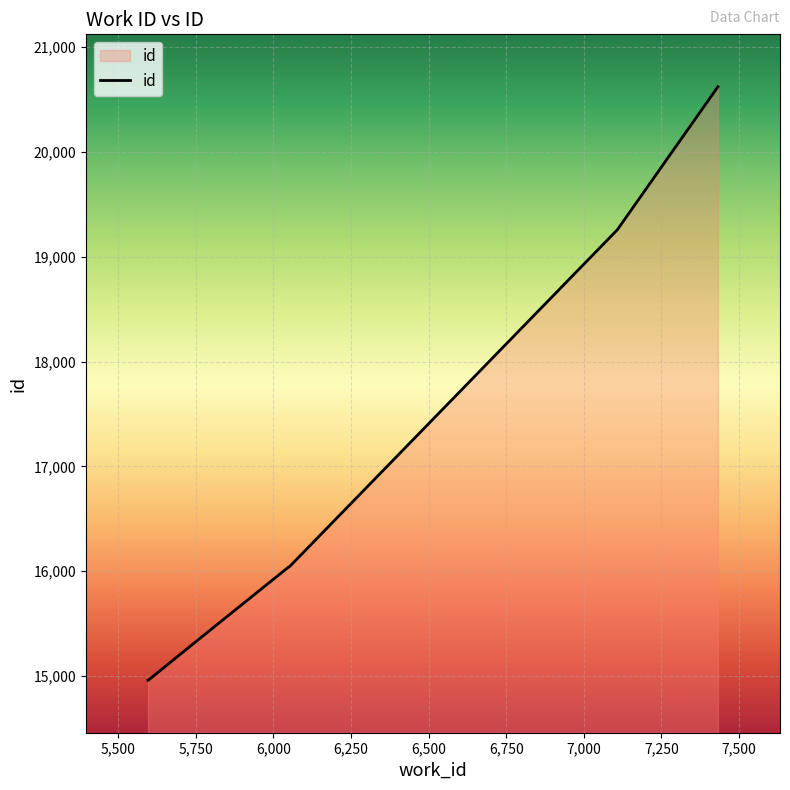

True or false: there are more than 1 points higher than both neighbors.

False